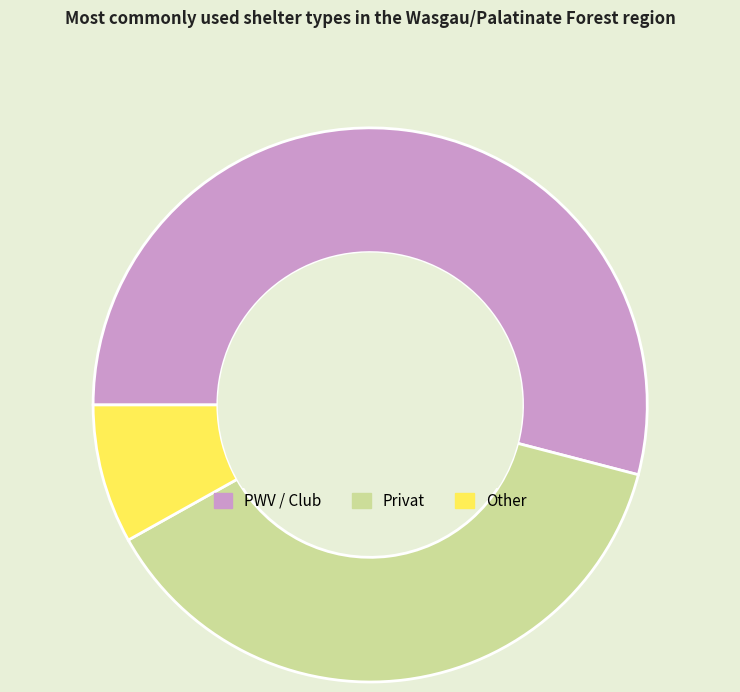

Which category has the smallest portion of the pie?

Other